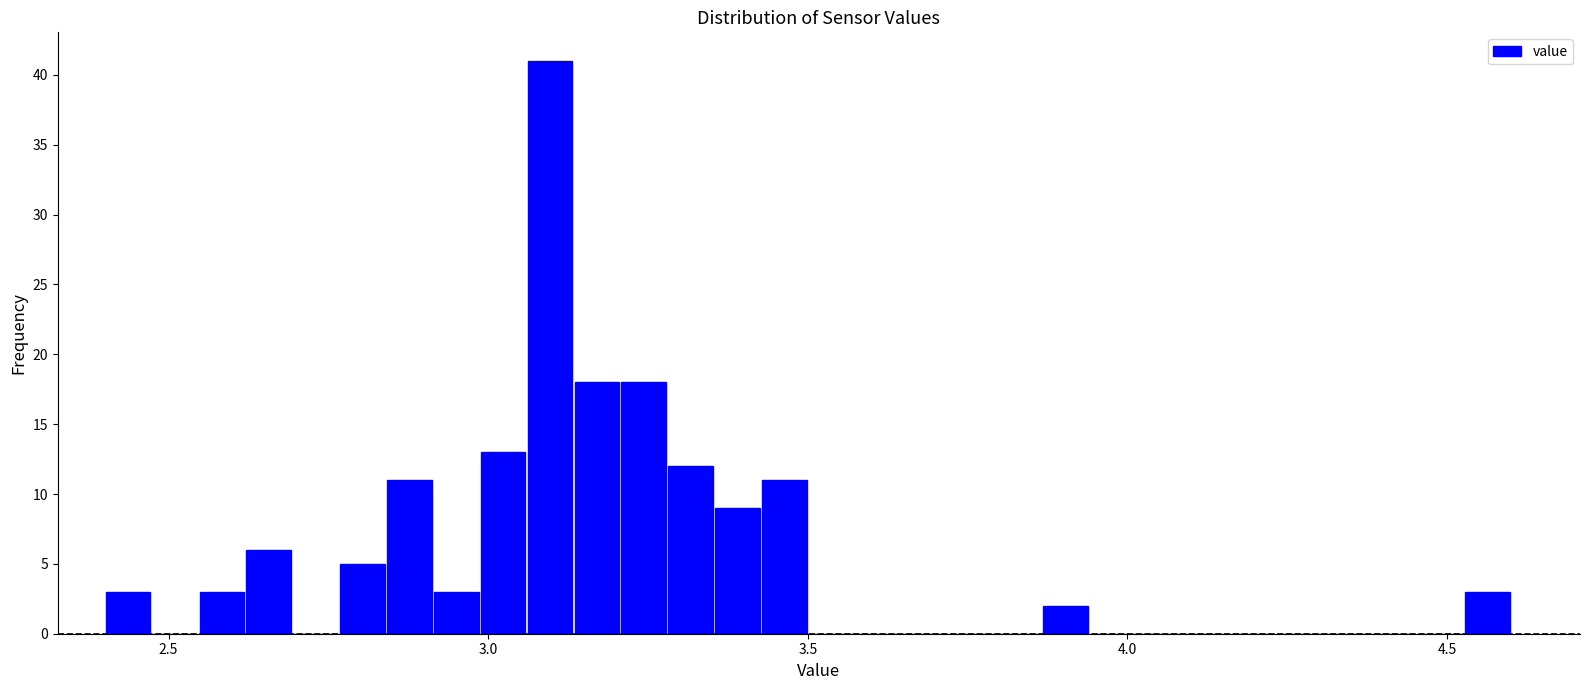

Around what value on the x-axis is the tallest bar? Give the approximate position of its centre, as read against the axis.

3.10